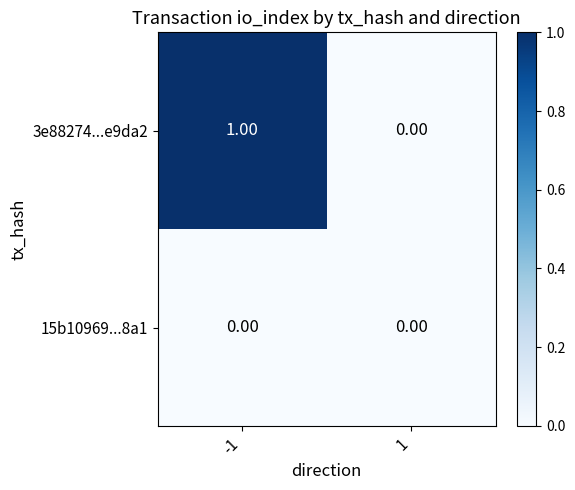

List the series in order of their peak value, lowest first.

15b10969...8a1, 3e88274...e9da2